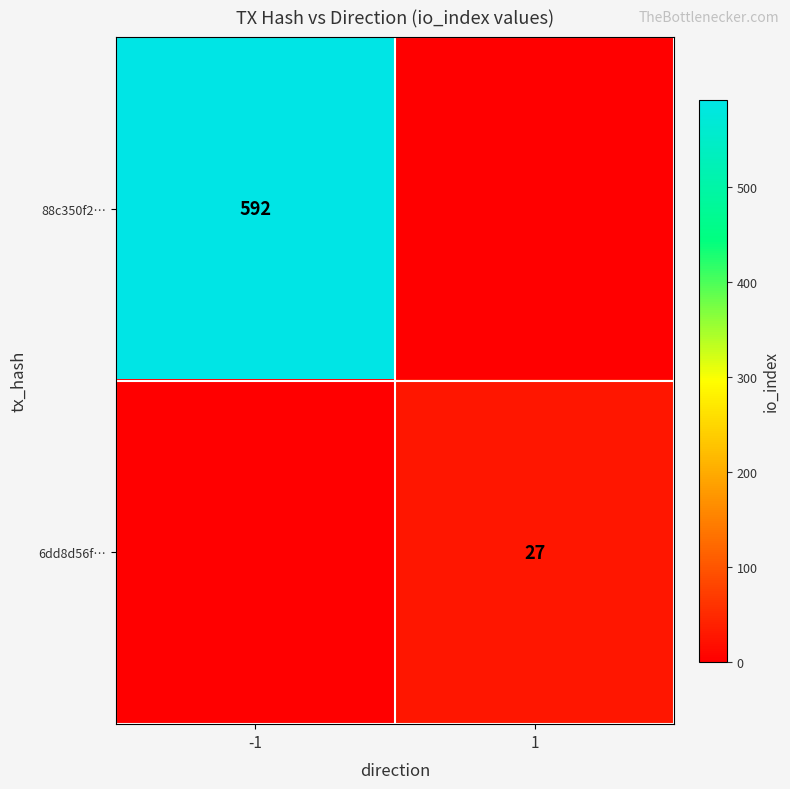

Is the value of 88c350f2… at -1 greater than the value of 6dd8d56f… at 1?

Yes